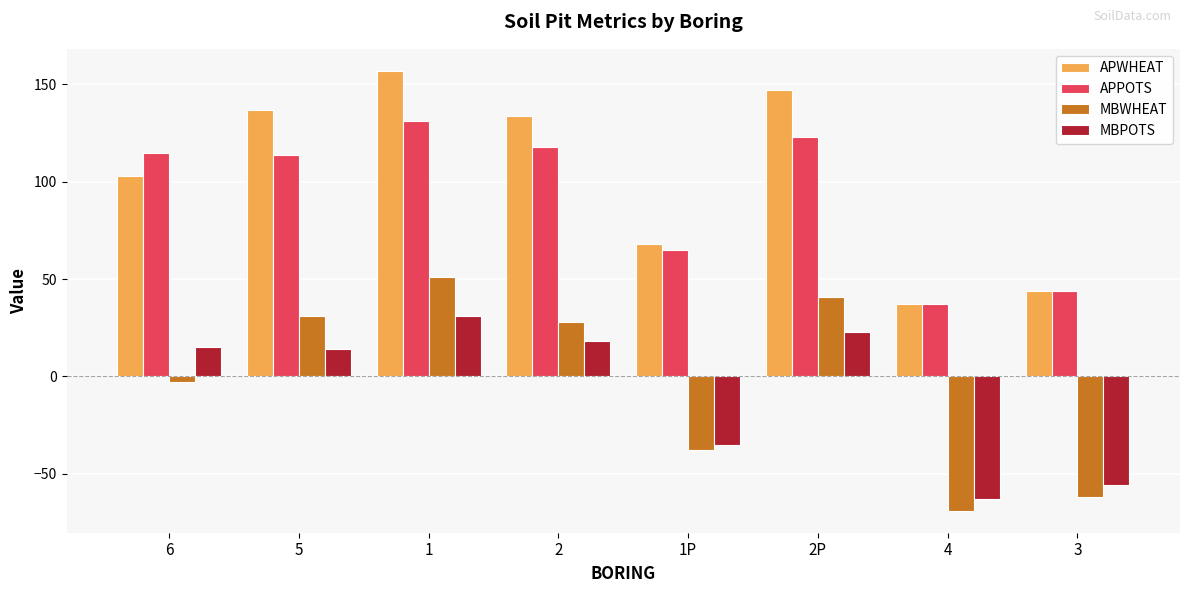

Which label corresponds to the largest value in the chart?

1